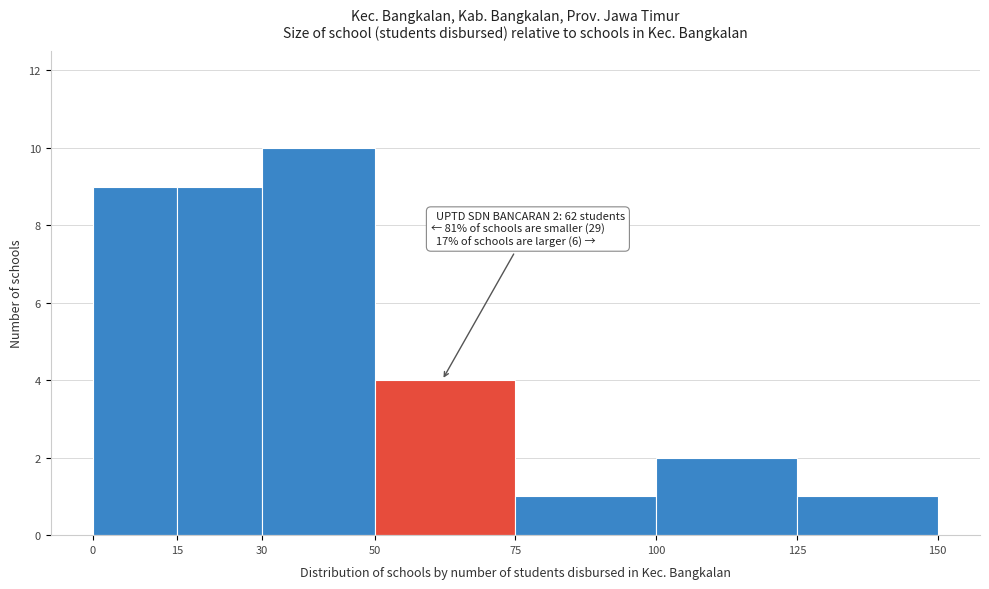

Which range on the x-axis has the tallest bar?

30 to 50